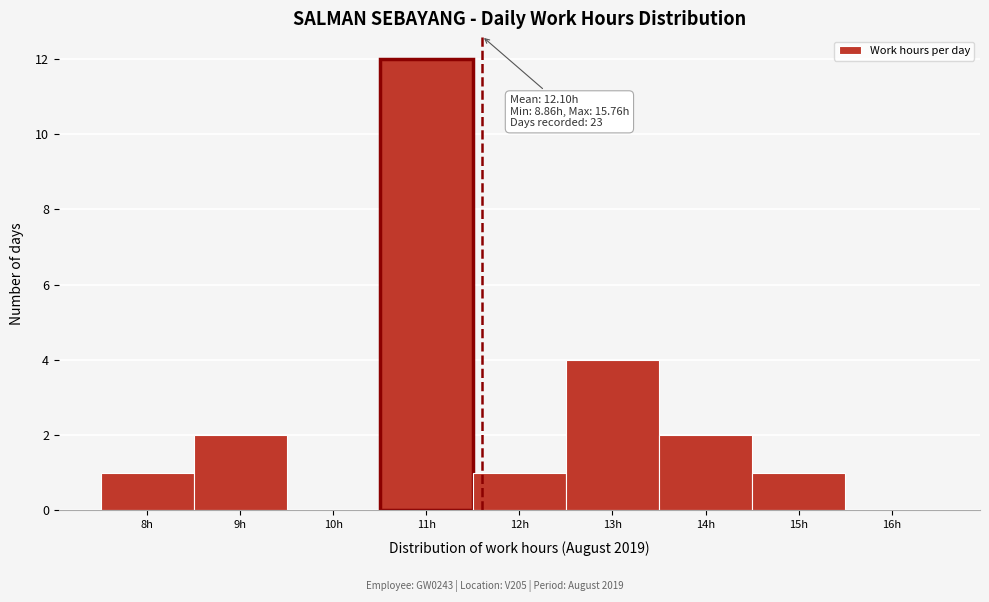

Reading left to right, list all the values displayed in this chart.

8h=1	9h=2	10h=0	11h=12	12h=1	13h=4	14h=2	15h=1	16h=0